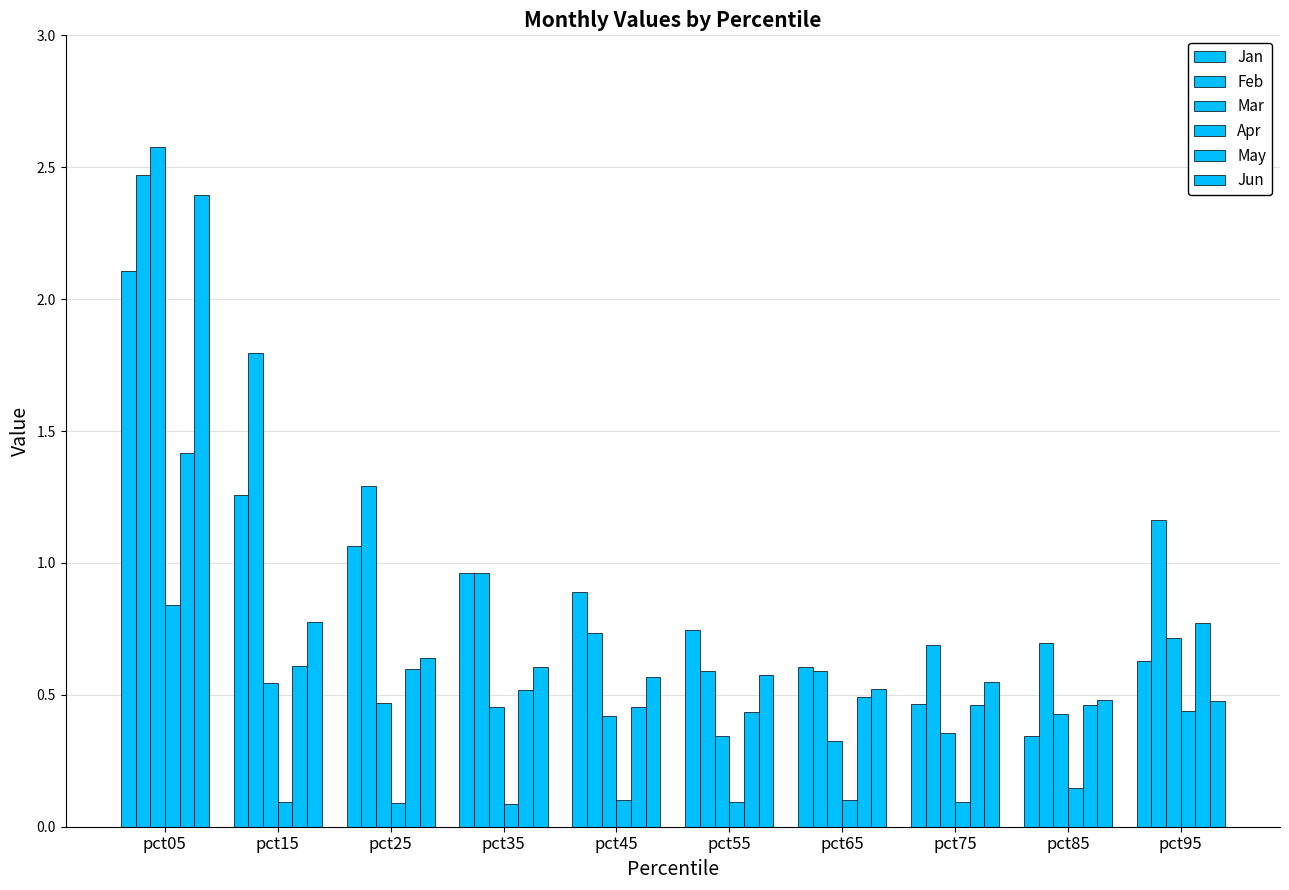

Count the number of categories in the chart.

10